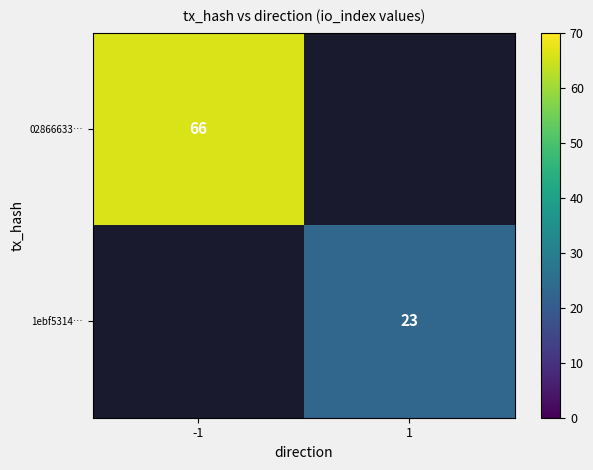

Which label corresponds to the smallest value in the chart?

1